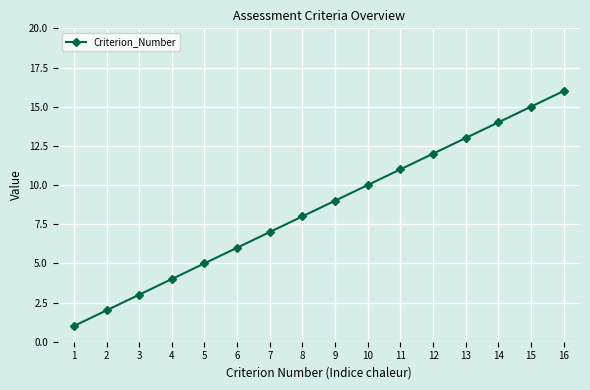

Count the number of data series in this chart.

1